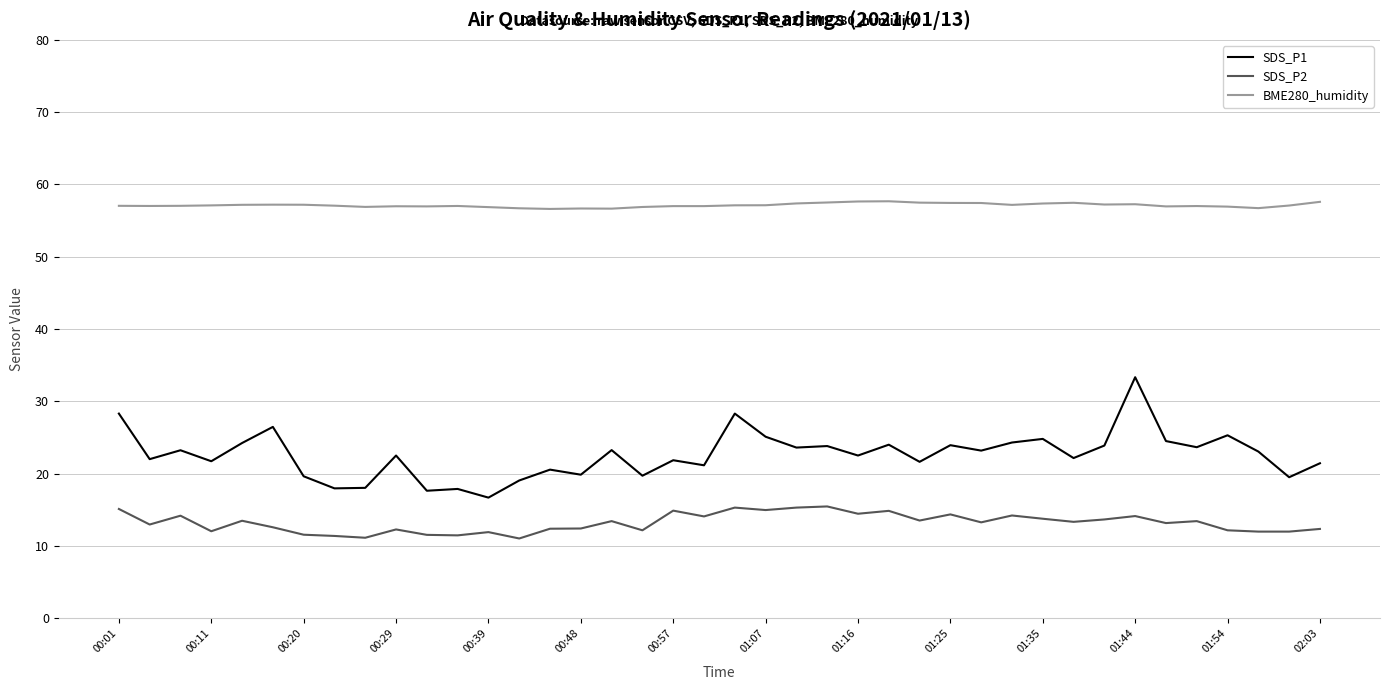

Is this an area chart (filled region under the line)?

No